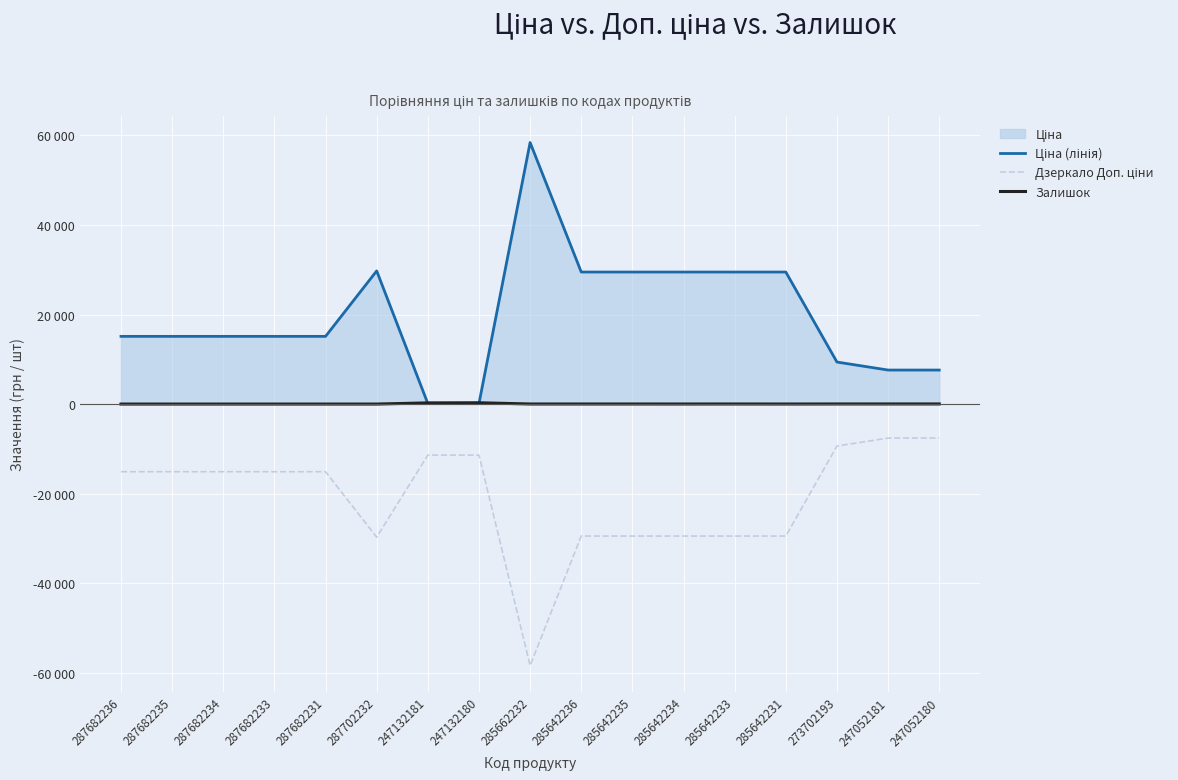

Reading right to left, what are all the values shown in this chart?

Ціна (лінія): 247052180=7596.5	247052181=7596.5	273702193=9384.0	285642231=29491.5	285642233=29491.5	285642234=29491.5	285642235=29491.5	285642236=29491.5	285662232=58426.5	247132180=114.1	247132181=114.1	287702232=29747.2	287682231=15120.0	287682233=15120.0	287682234=15120.0	287682235=15120.0	287682236=15120.0
Дзеркало Доп. ціни: 247052180=-7596.5	247052181=-7596.5	273702193=-9384.0	285642231=-29491.5	285642233=-29491.5	285642234=-29491.5	285642235=-29491.5	285642236=-29491.5	285662232=-58426.5	247132180=-11410.0	247132181=-11410.0	287702232=-29747.2	287682231=-15120.0	287682233=-15120.0	287682234=-15120.0	287682235=-15120.0	287682236=-15120.0
Залишок: 247052180=21.0	247052181=20.0	273702193=18.0	285642231=7.0	285642233=16.0	285642234=10.0	285642235=13.0	285642236=14.0	285662232=14.0	247132180=290.0	247132181=260.0	287702232=0.0	287682231=0.0	287682233=0.0	287682234=0.0	287682235=0.0	287682236=0.0